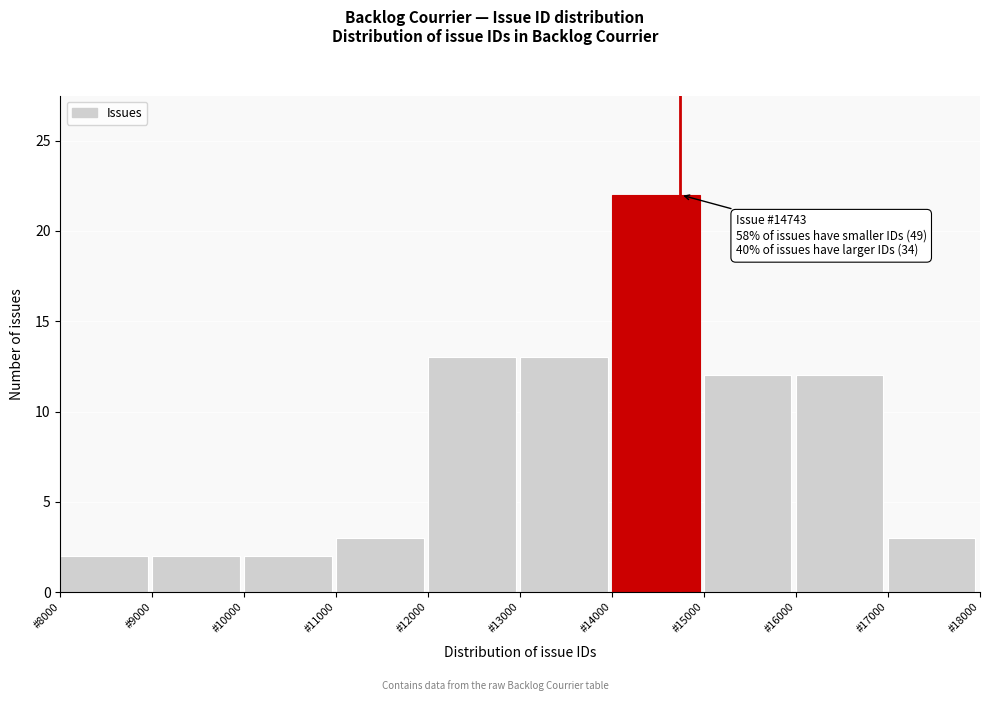

Which range on the x-axis has the tallest bar?

14000 to 15000